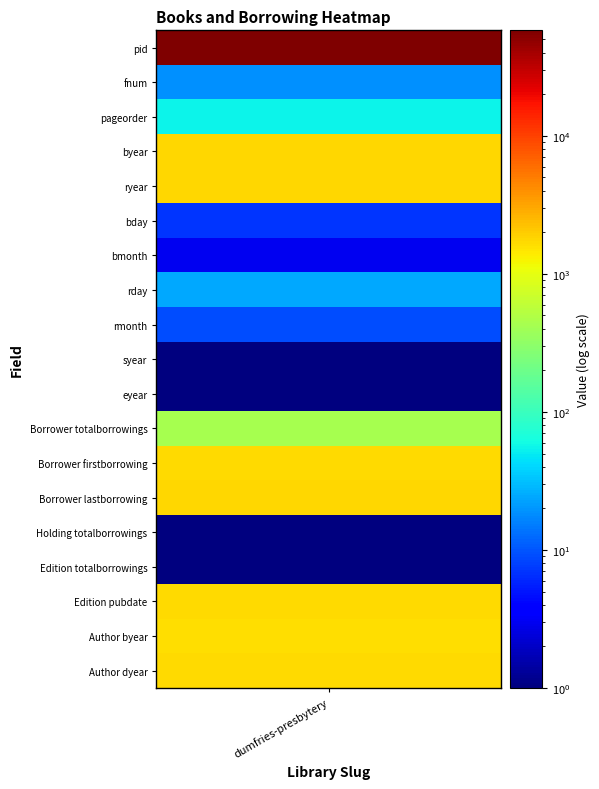

What is the greatest value displayed?

58248